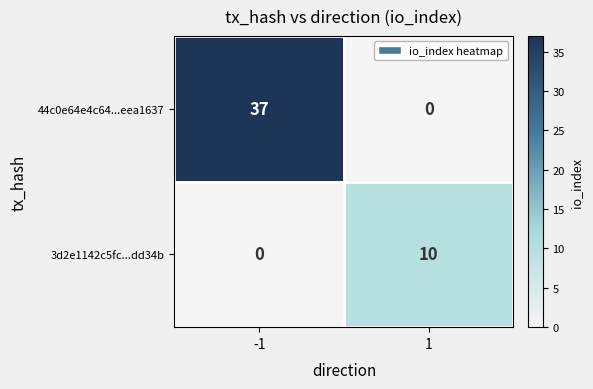

How many values in 44c0e64e4c64...eea1637 are above zero?

1